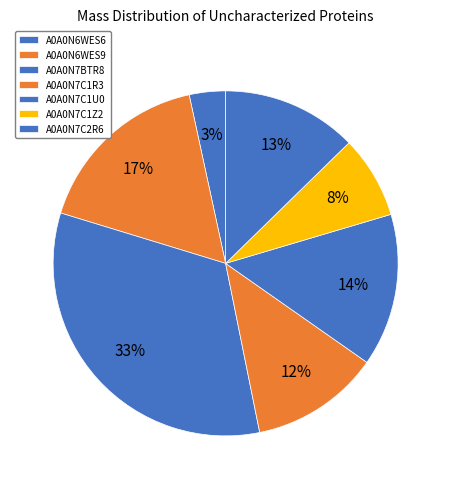

Count the number of slices in the pie.

7